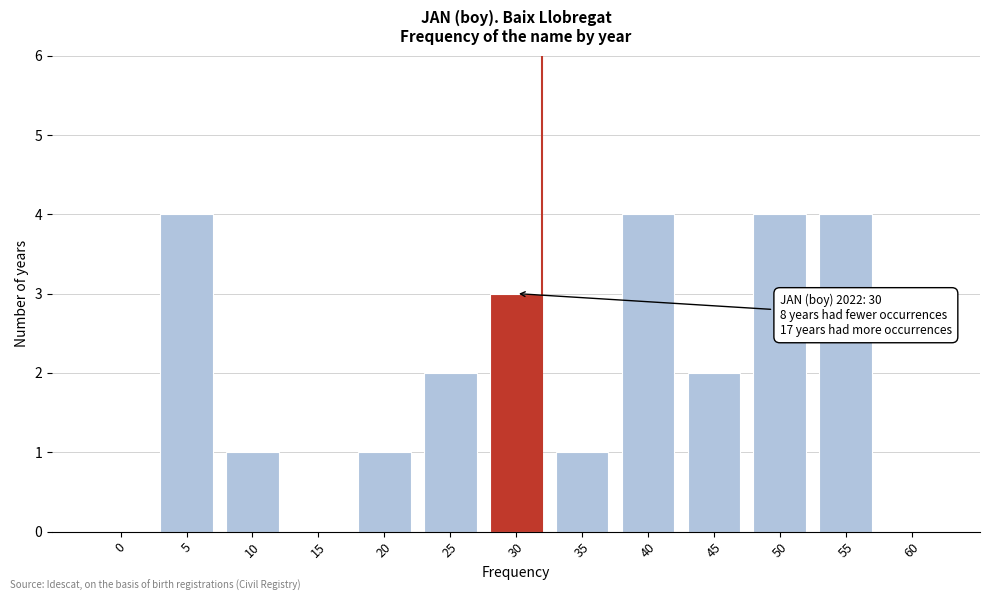

Reading left to right, what are all the values shown in this chart?

0=0	5=4	10=1	15=0	20=1	25=2	30=3	35=1	40=4	45=2	50=4	55=4	60=0